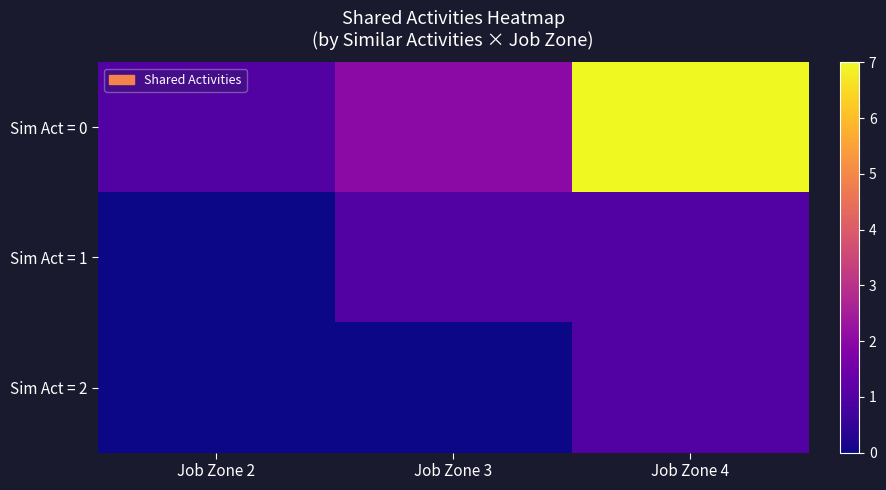

At how many categories does at least one series exceed 0?

3